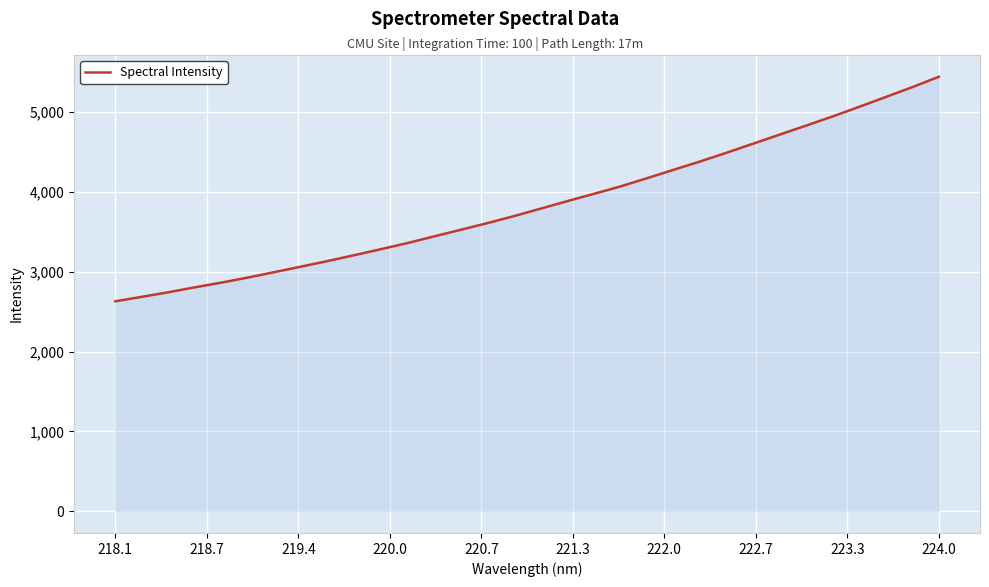

What is the maximum value shown in the chart?

5444.0